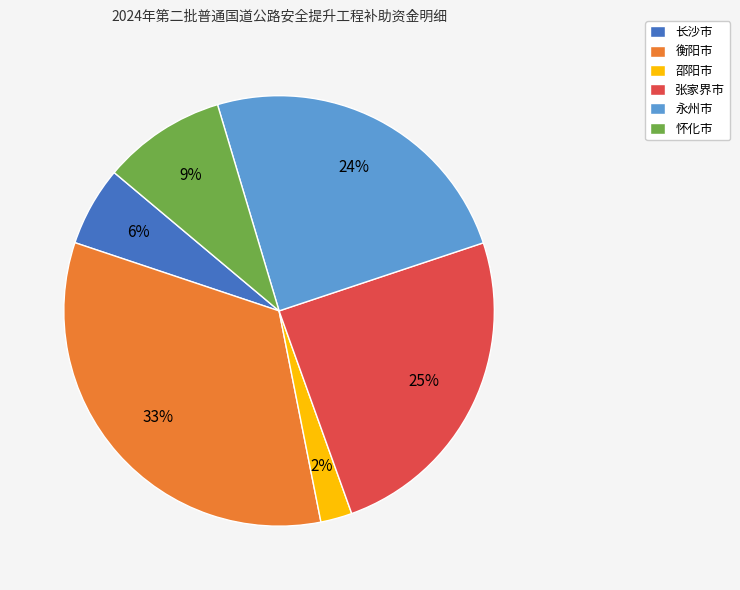

Does 长沙市 account for over 50% of the chart?

No